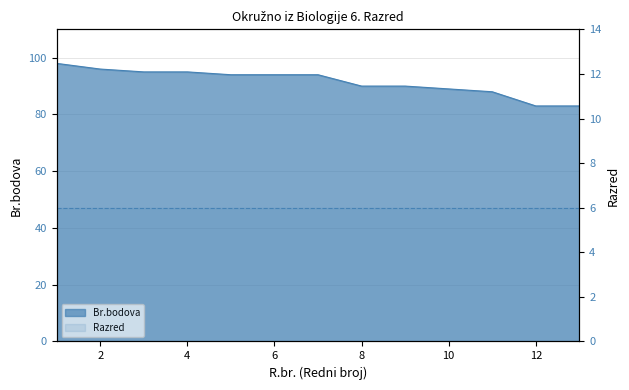

At which label does the data first exceed 94?

1